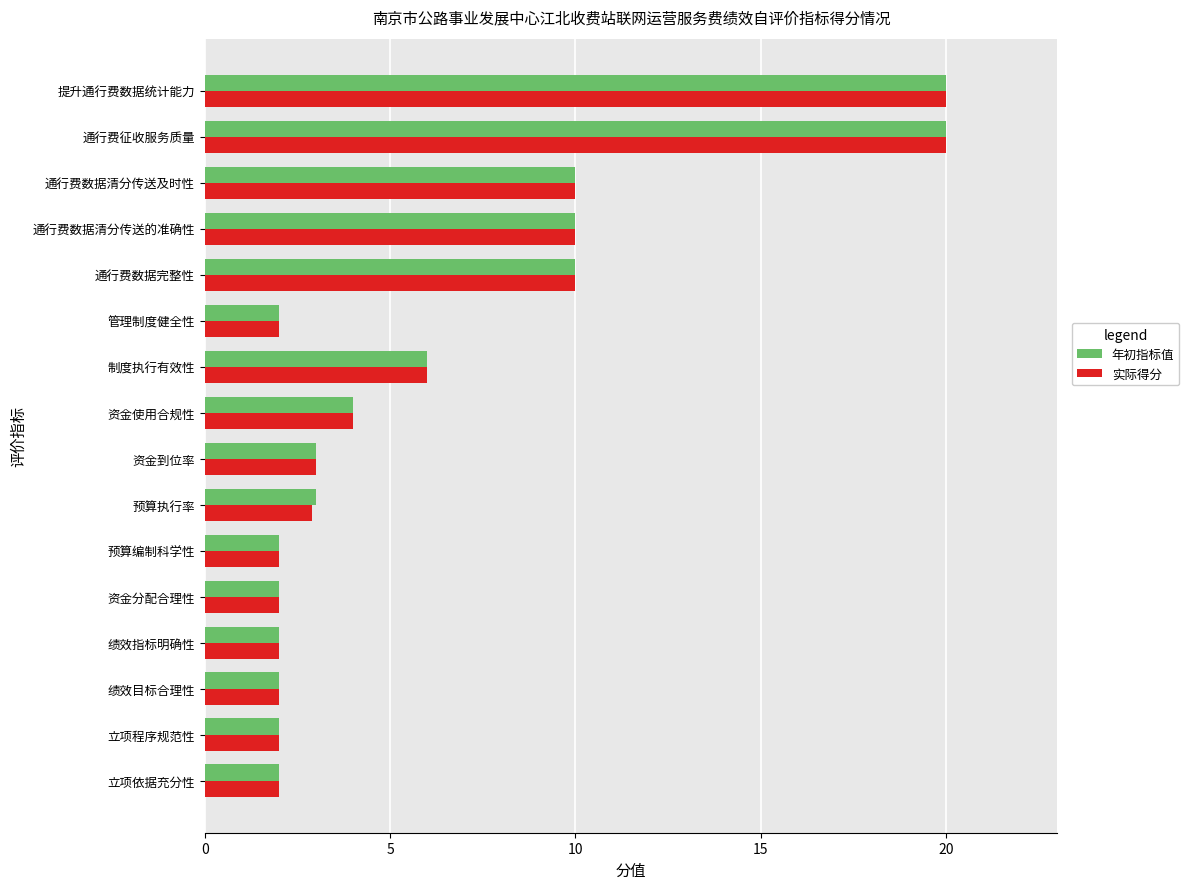

The value of 年初指标值 at 资金分配合理性 is 3.0. True or false?

False